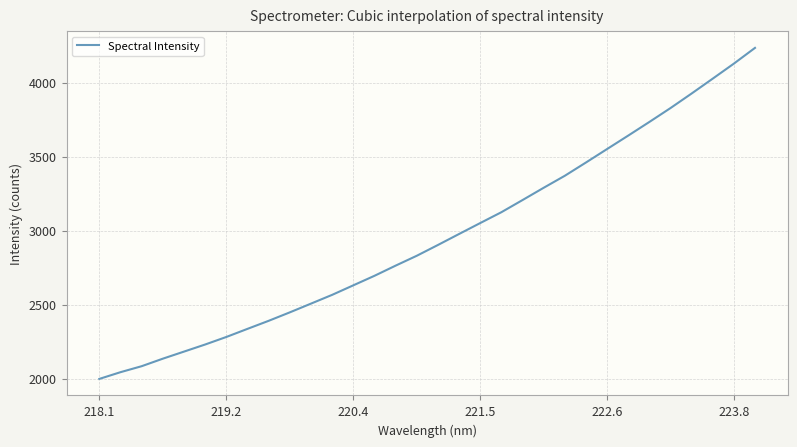

Is this an area chart (filled region under the line)?

No